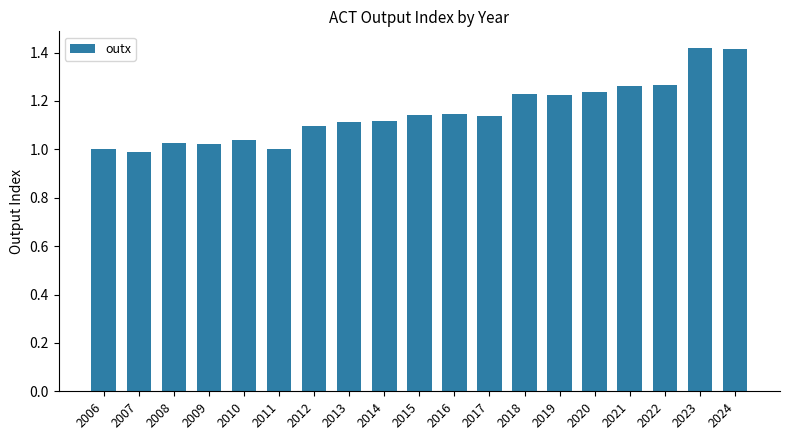

How many bars are there in total?

19